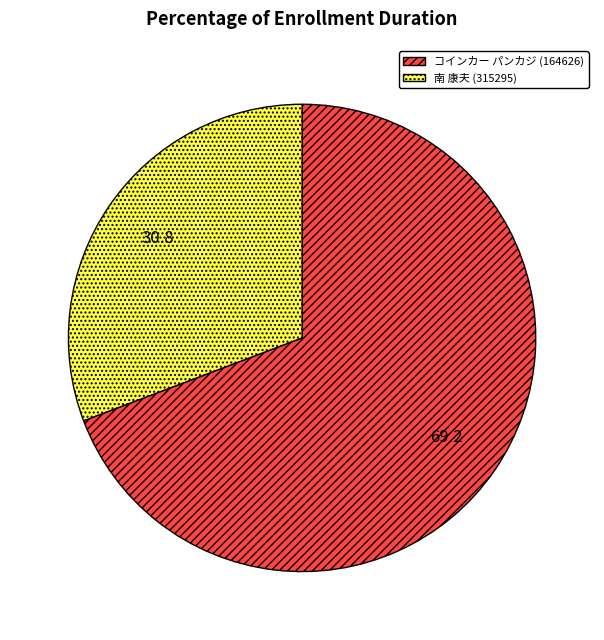

Which slice is the smallest?

南 康夫 (315295)